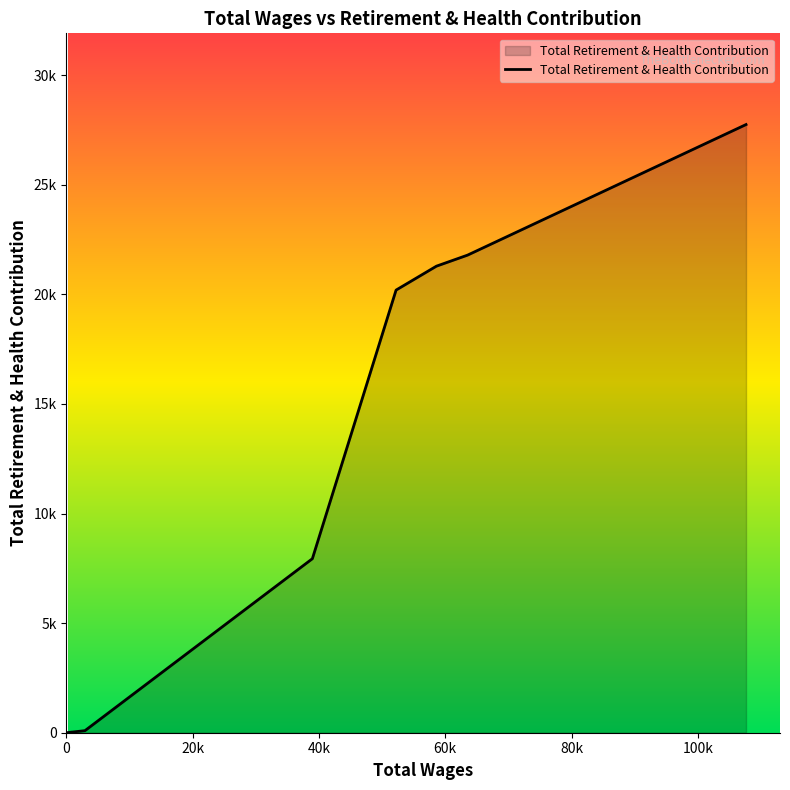

What position from the left is 100k?

6